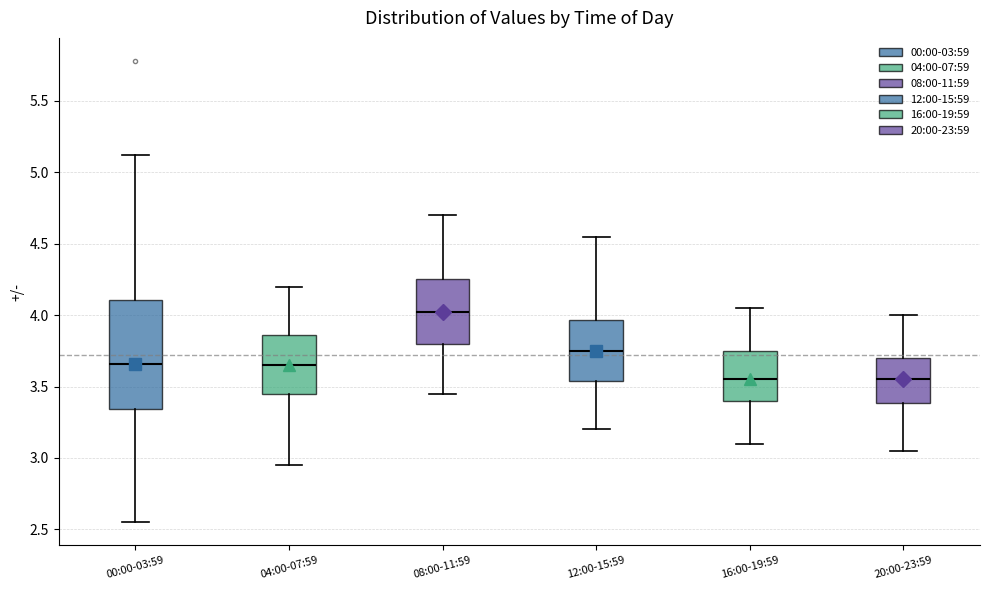

Where is the lower edge of the box for 12:00-15:59 on the y-axis? The values are not printed on the chart, so give them approximately, as read against the axis.

3.55